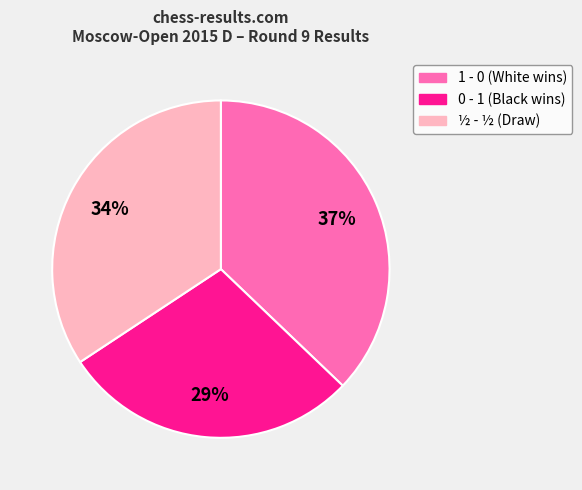

How many segments does this pie chart have?

3